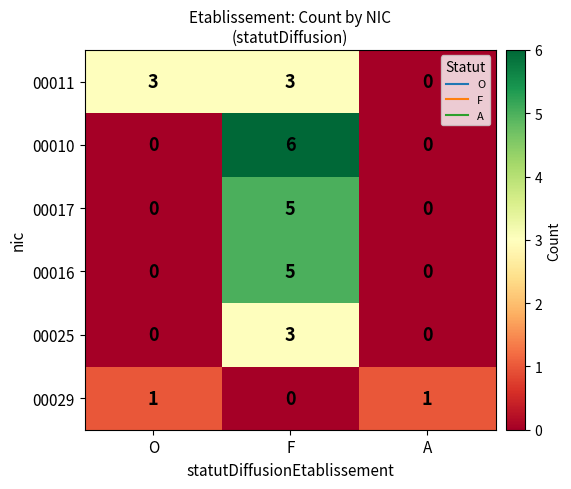

Count the 00029 values in the range 0 to 1.

3